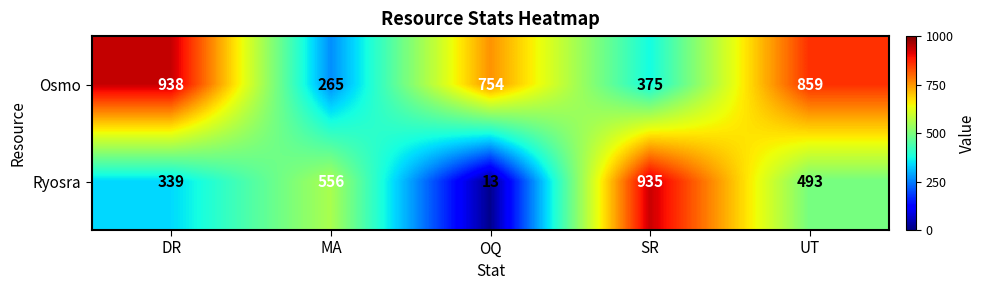

Rank the series by their average value, from highest to lowest.

Osmo, Ryosra